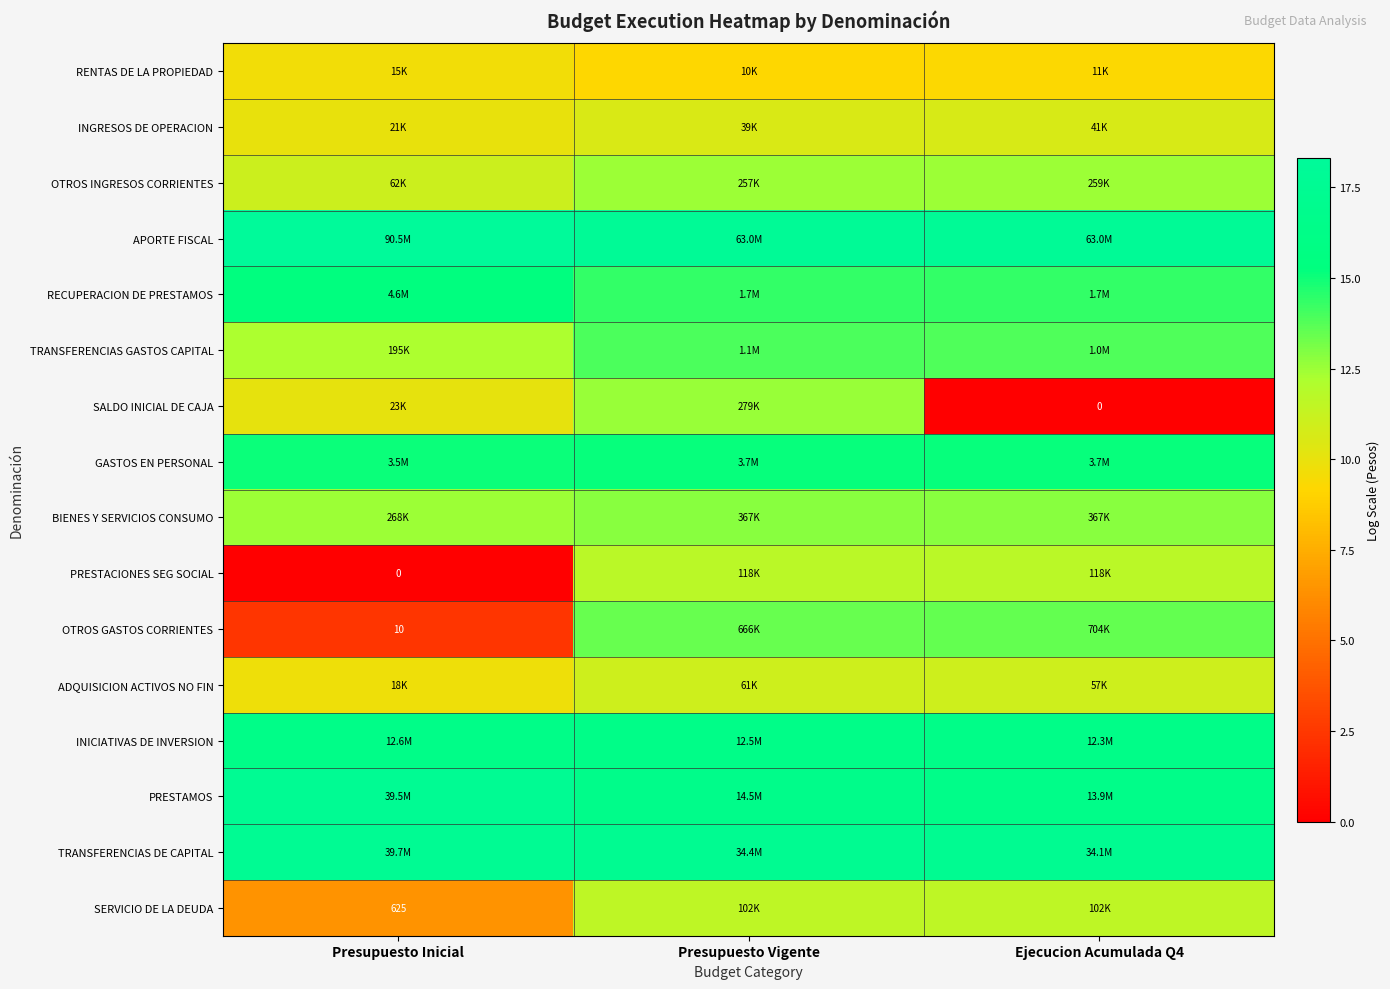

What is the lowest value of the RECUPERACION DE PRESTAMOS series?

14.3